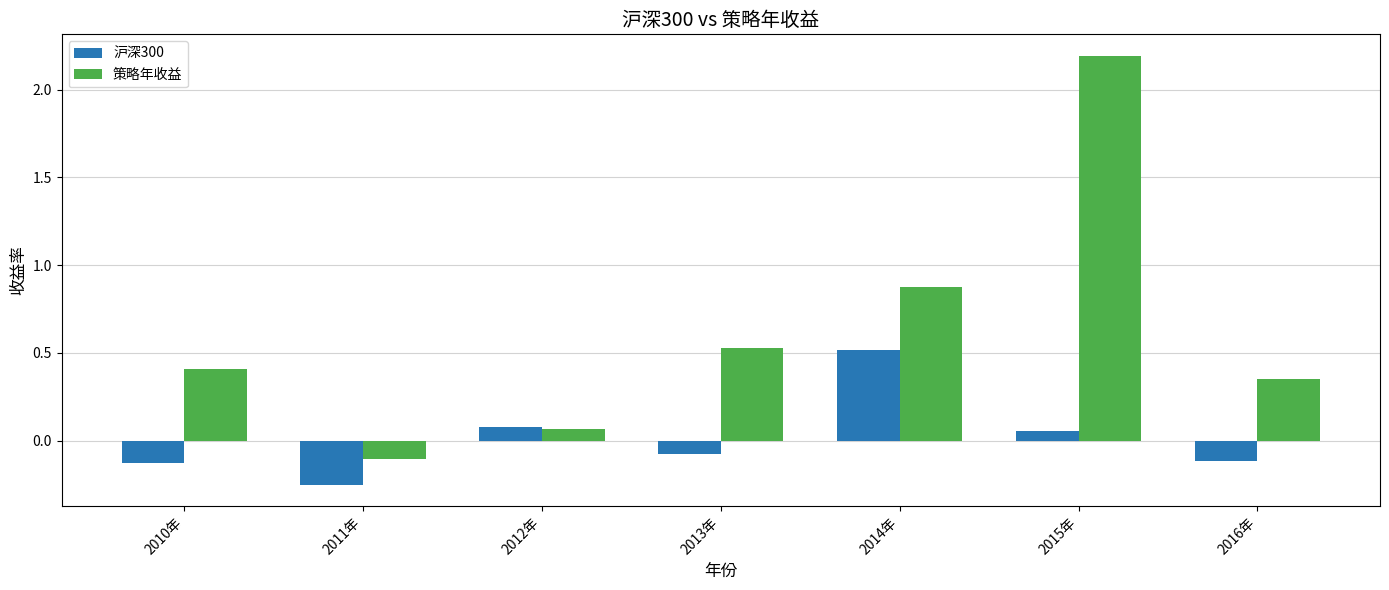

Where does the 策略年收益 series first go above 0?

2010年